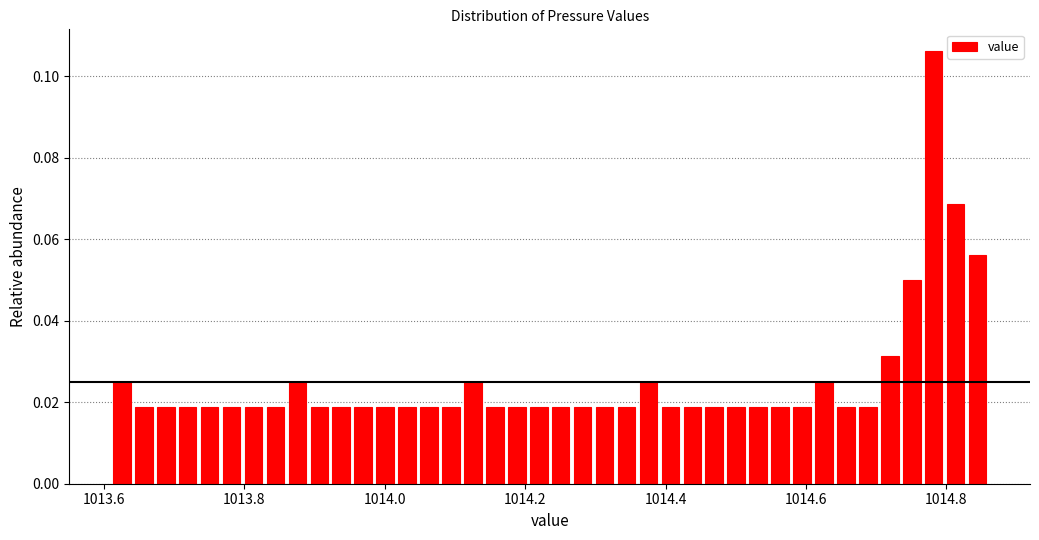

Around what value on the x-axis is the tallest bar? Give the approximate position of its centre, as read against the axis.

1014.78